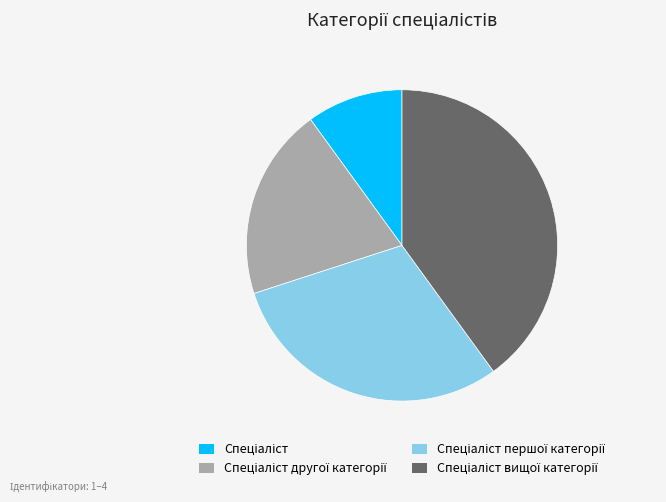

Is there any slice that represents more than half of the pie?

No